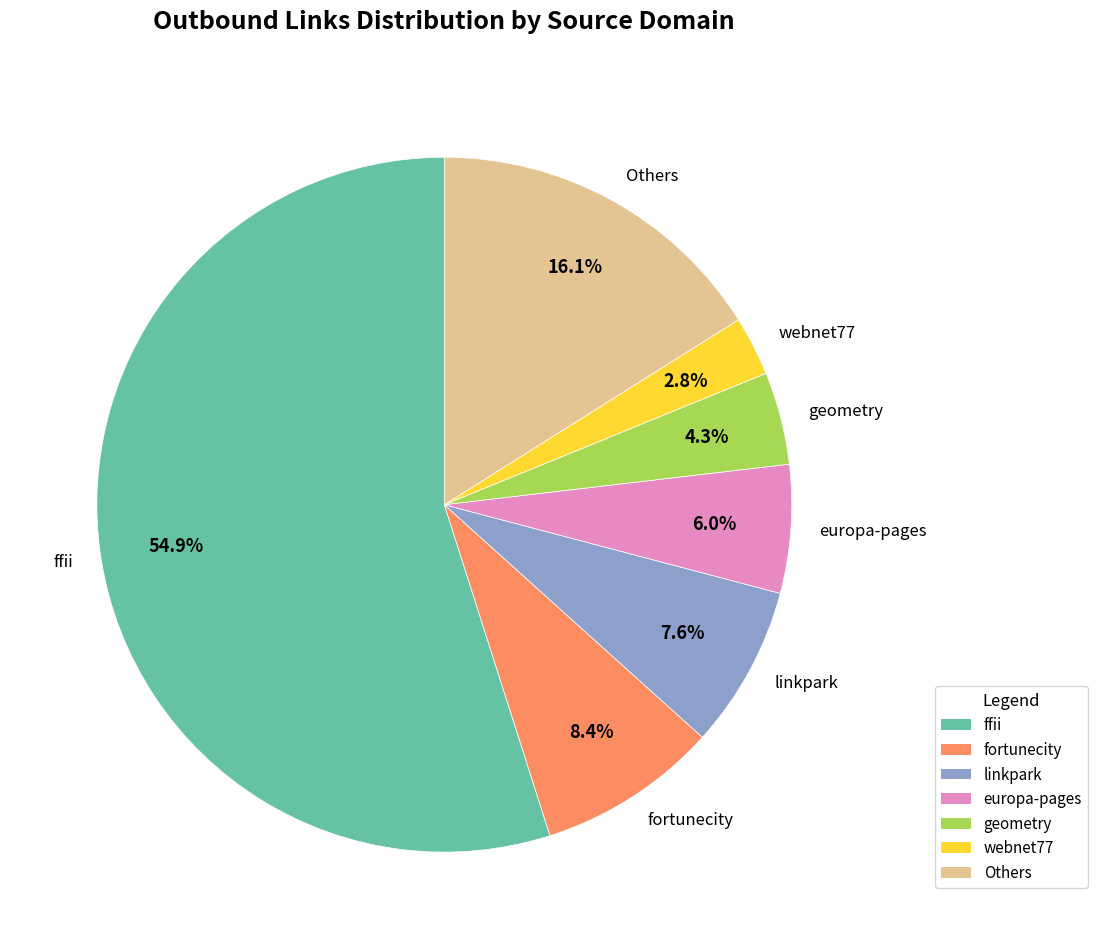

Which slice is the largest?

ffii